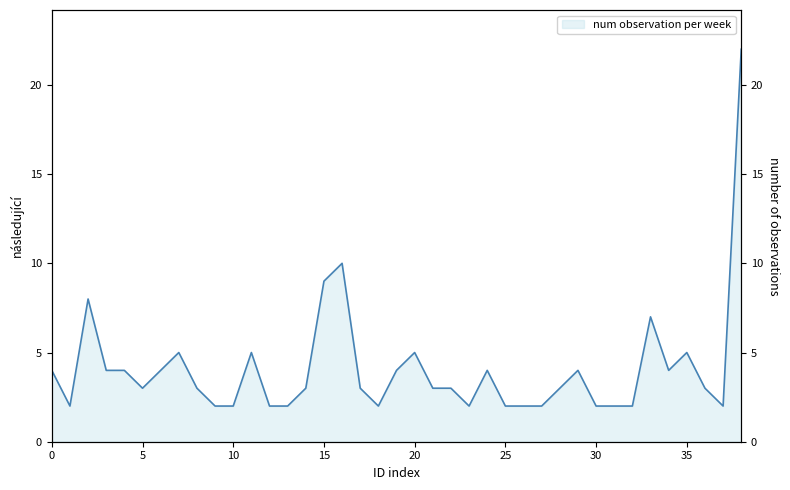

What is the average value?

4